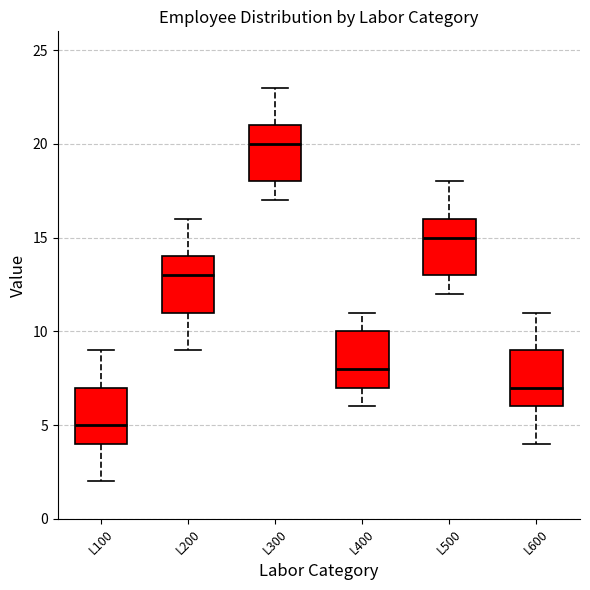

Which box has the lowest median line?

L100